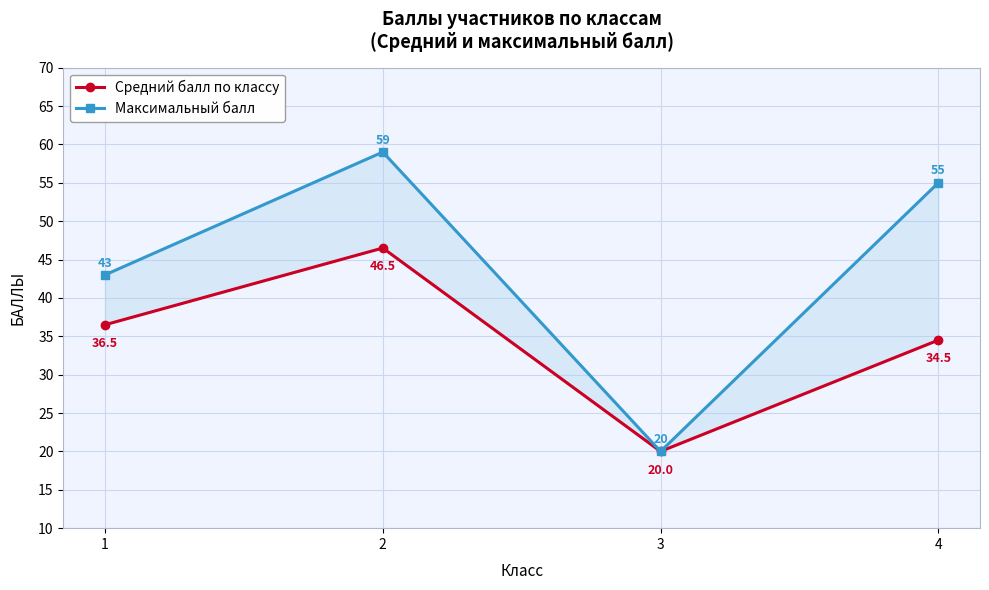

Between 3 and 4, which series saw the biggest shift?

Максимальный балл